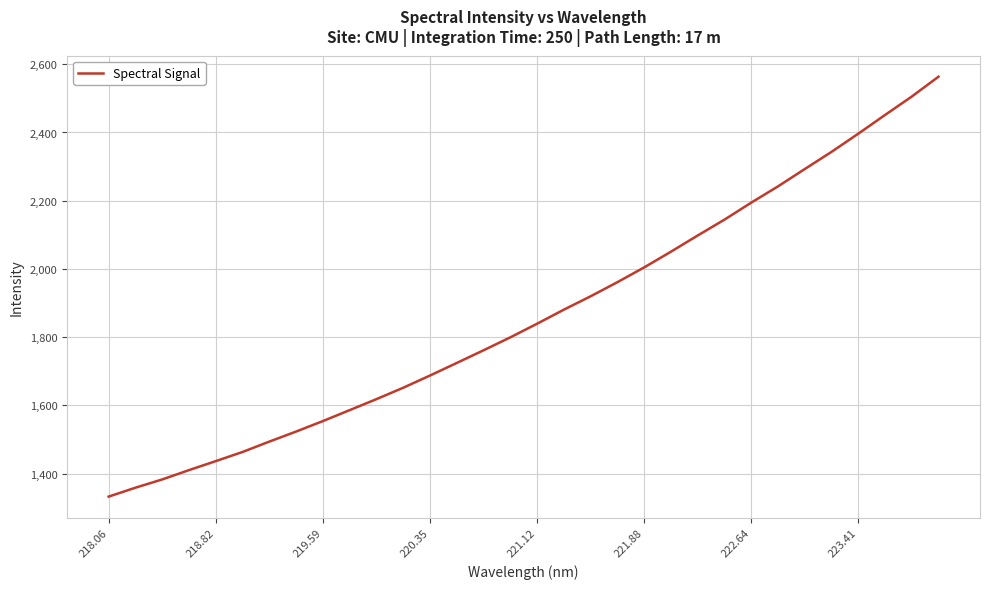

What is the difference between the maximum and minimum values?

1231.2